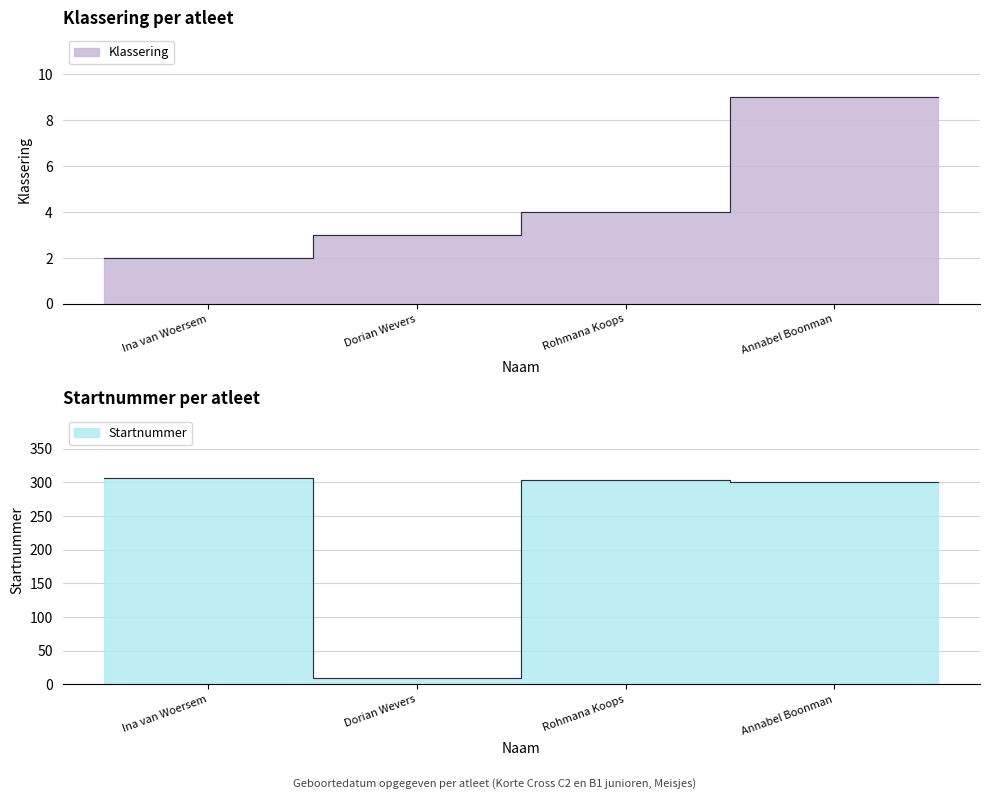

What position from the left is 5/12/1998?

2